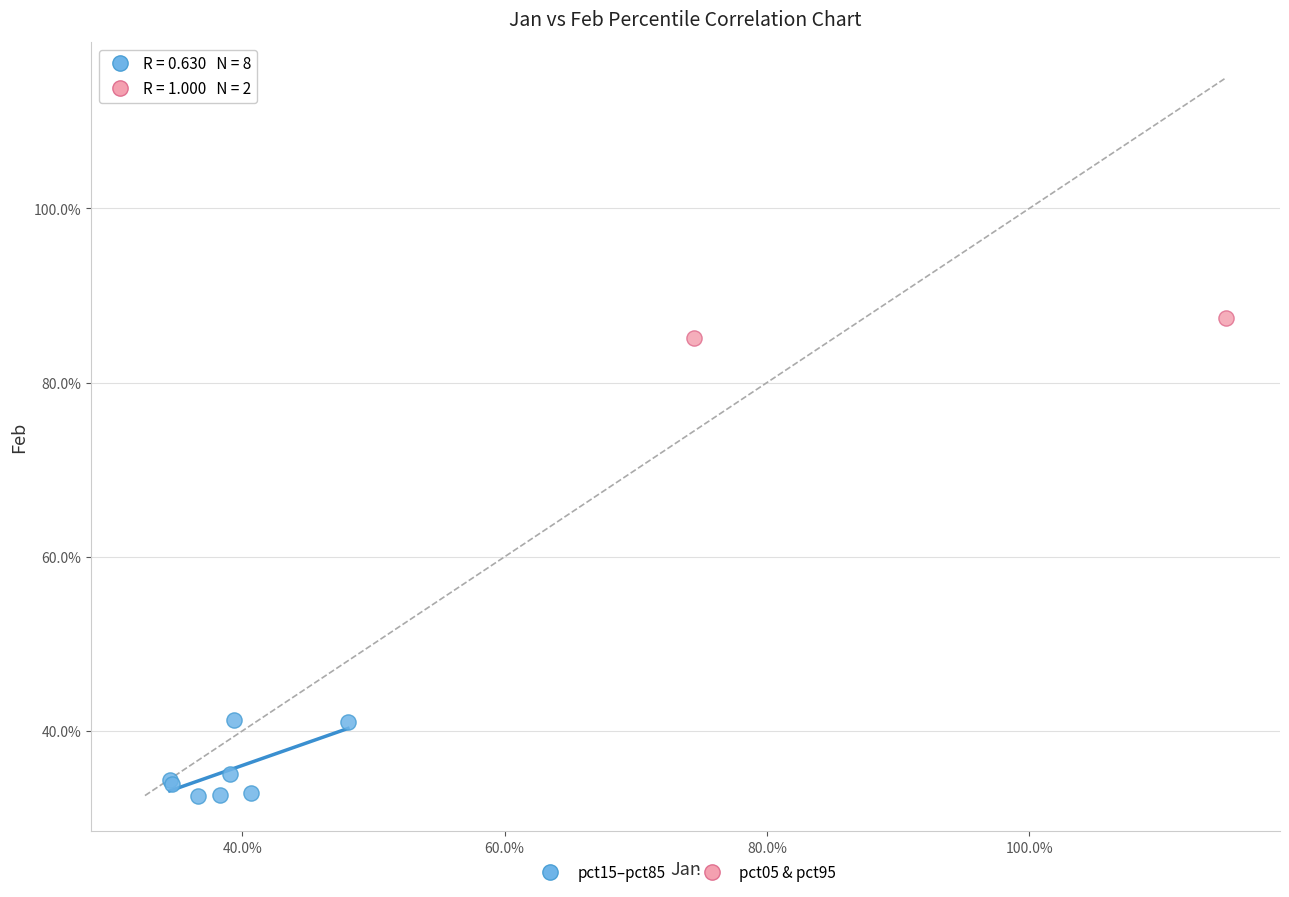

What are all the series names shown in the legend?

pct15–pct85, pct05 & pct95